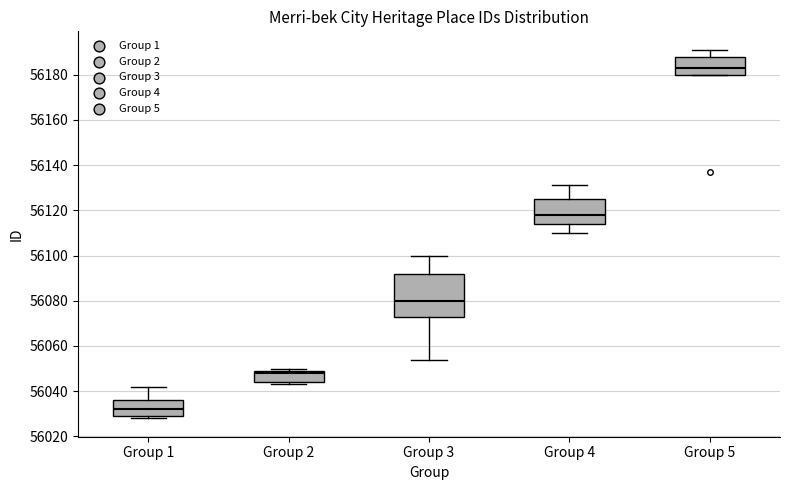

Reading left to right, read every box against the y-axis: the position of its median line, the range the box covers, and the ends of its whiskers. The values are not printed on the chart, so give them approximately, as read against the axis.

Group 1: median 56032, box 56030 to 56036, whiskers 56028 to 56042
Group 2: median 56048, box 56044 to 56050, whiskers 56044 (just below the box's lower edge) to 56050 (just above the box's upper edge)
Group 3: median 56080, box 56074 to 56092, whiskers 56054 to 56100
Group 4: median 56118, box 56114 to 56126, whiskers 56110 to 56132
Group 5: median 56184, box 56180 to 56188, whiskers 56180 to 56192